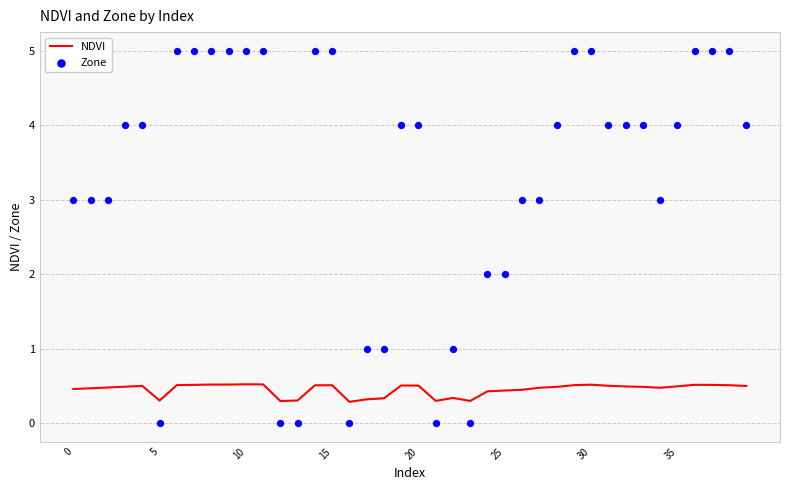

Which series has the widest spread of Y values?

Zone